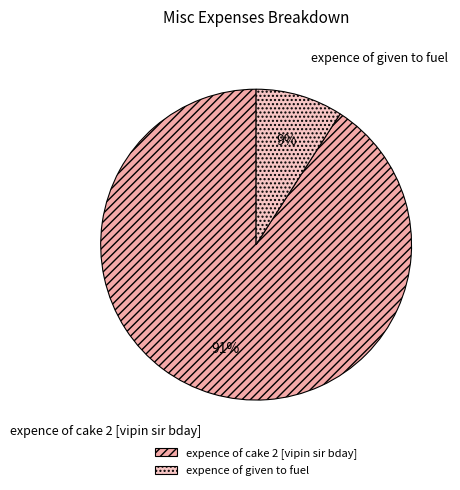

Is the sum of expence of given to fuel and expence of cake 2 [vipin sir bday] greater than half?

Yes